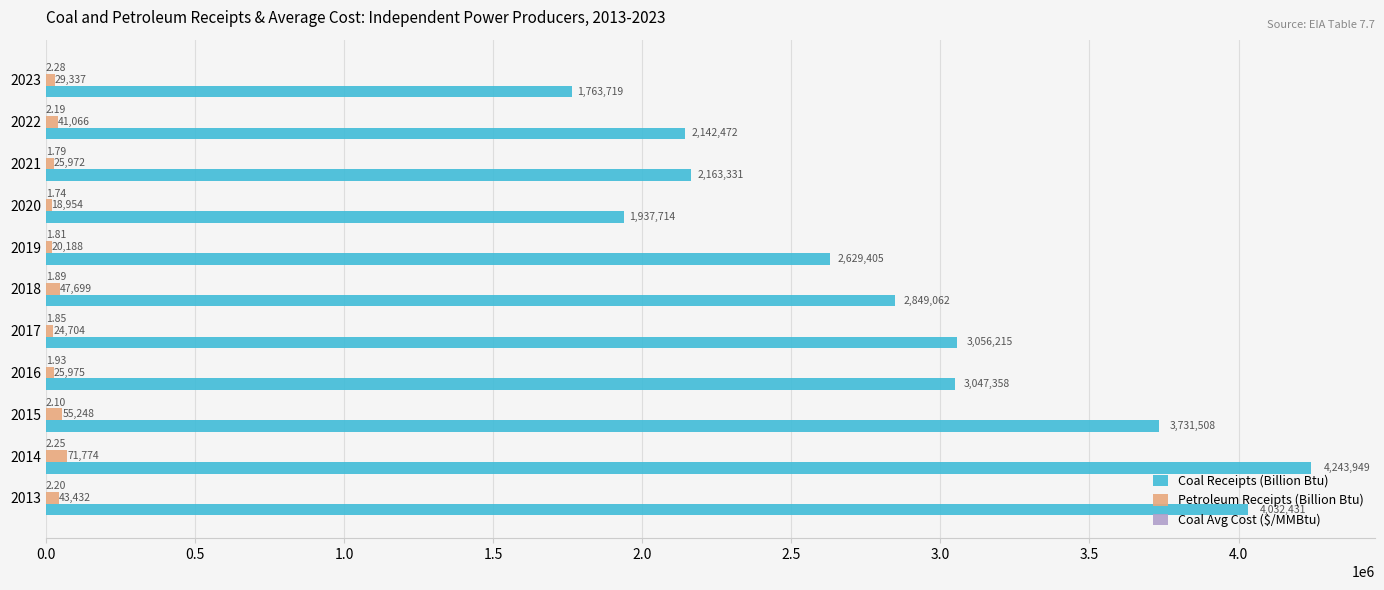

What is the sum of the Coal Receipts (Billion Btu) values at 2020 and 2014?

6181663.0